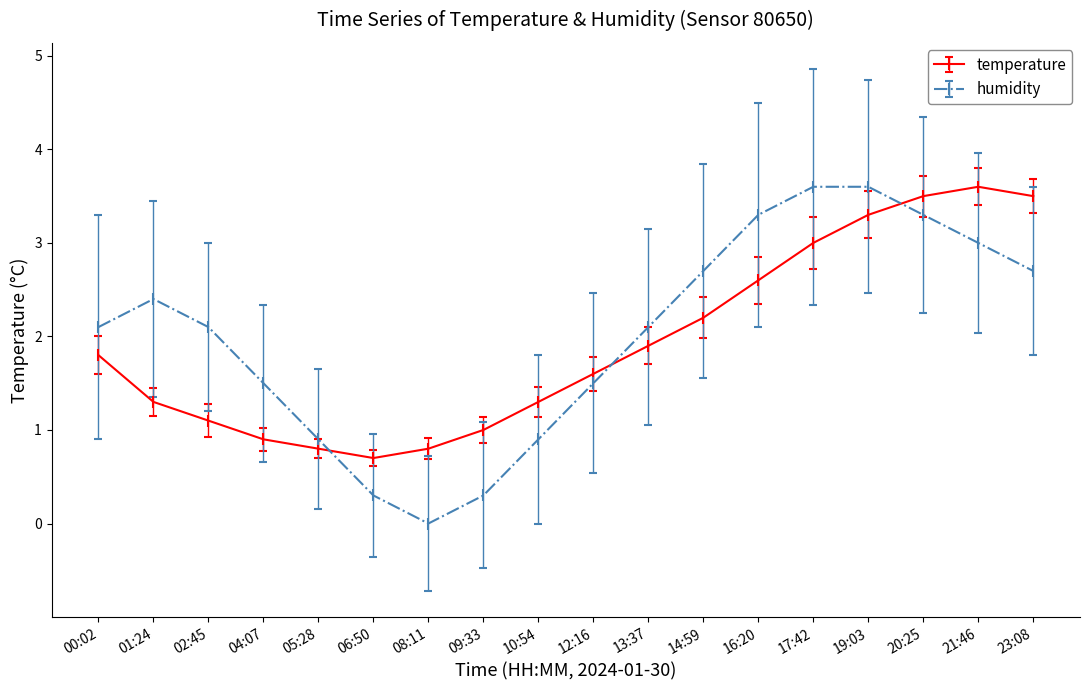

How many interior local valleys does the temperature series have?

1